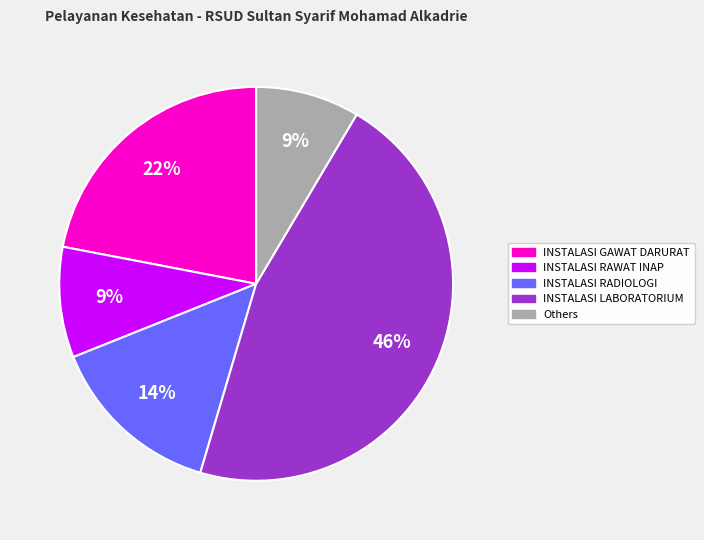

Does any single category account for the majority?

No